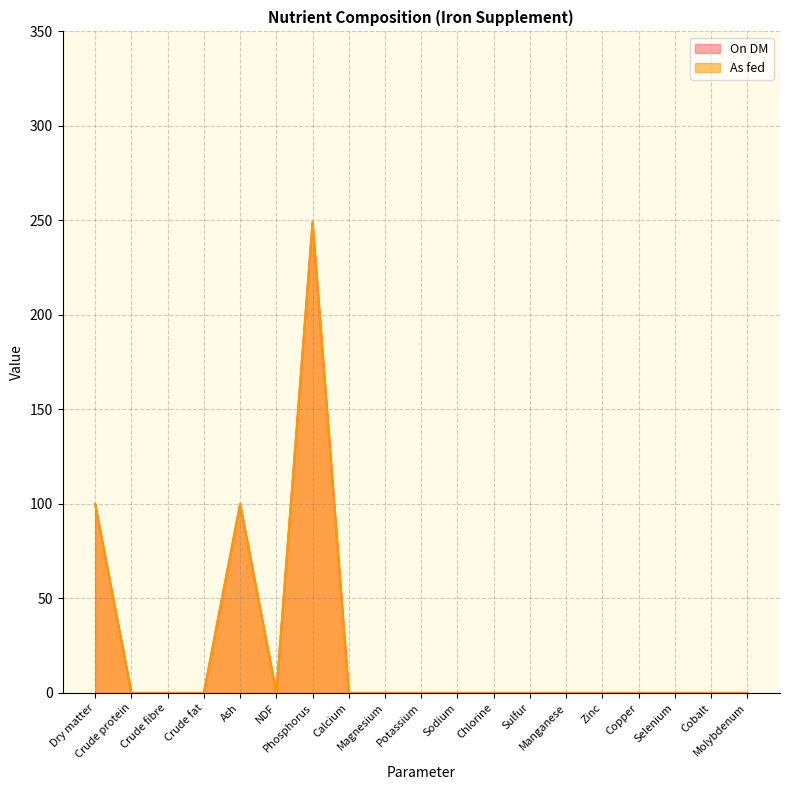

Is the value of On DM at Phosphorus greater than the value of As fed at Cobalt?

Yes